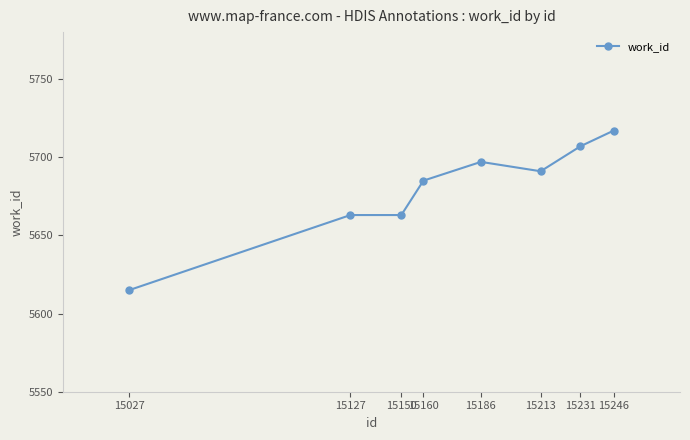

True or false: the data has more than 2 interior local peaks.

False